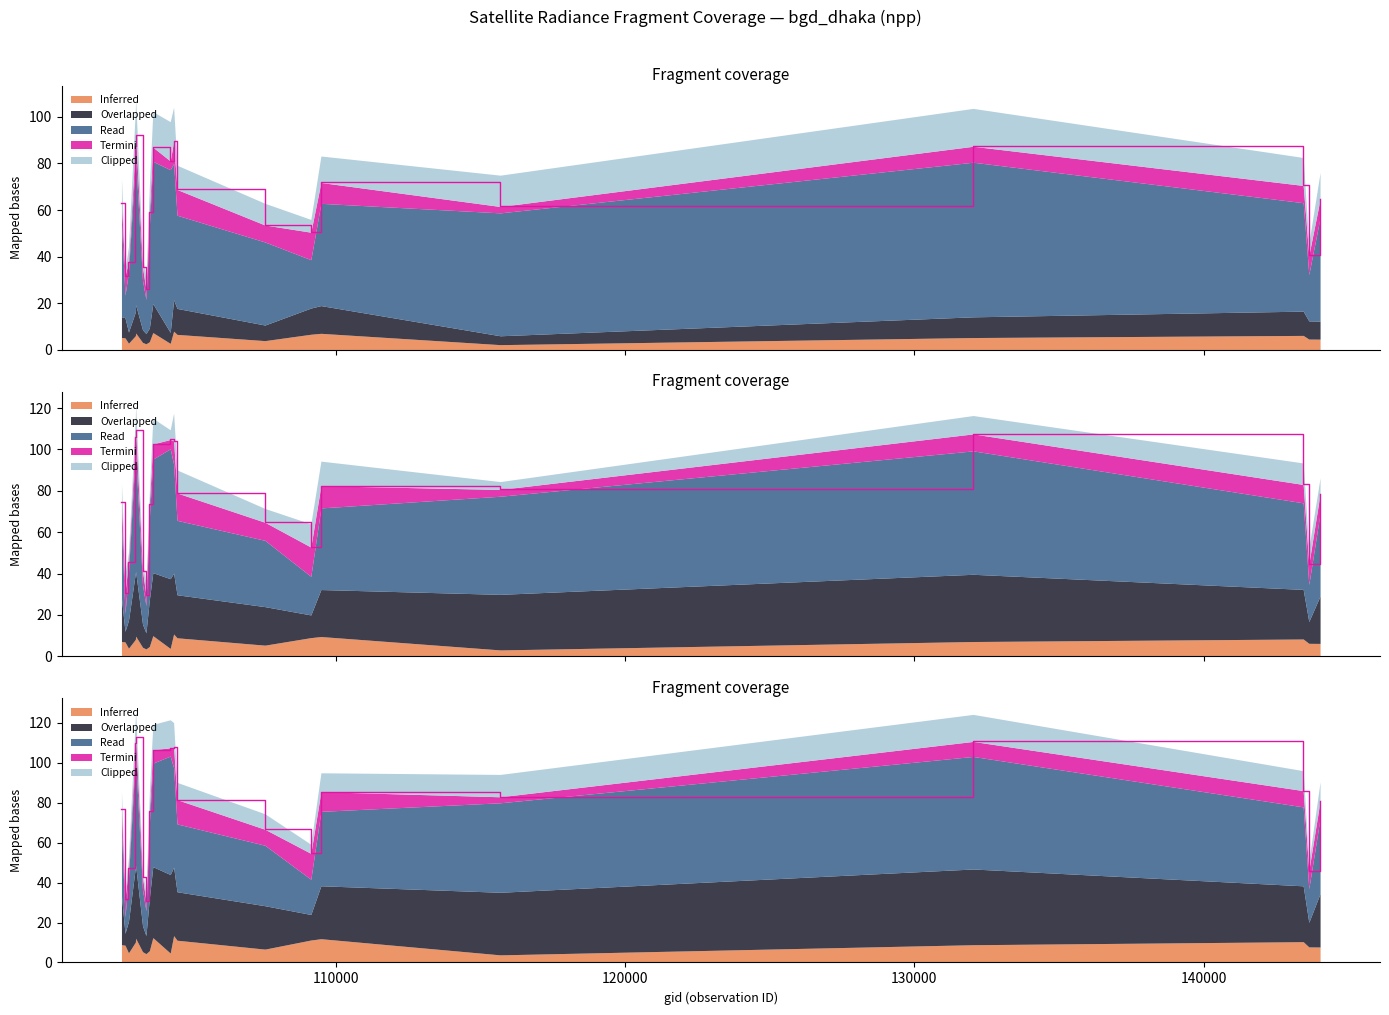

What is the value of the scan_angle point at the 11th from the left?

107.9